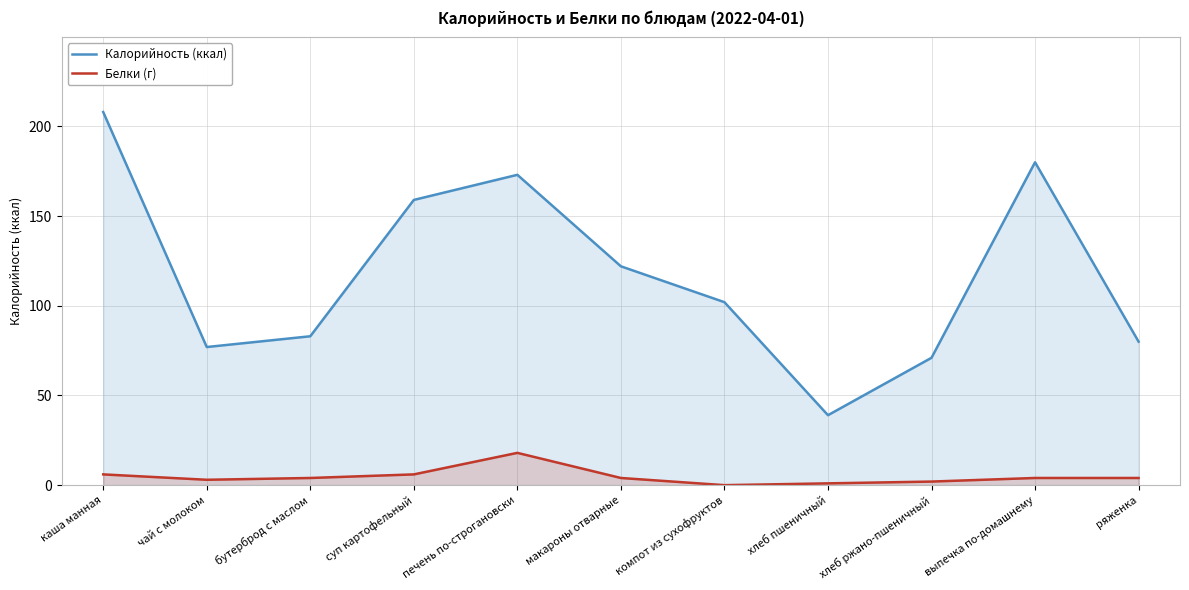

What is the total value across all series at бутерброд с маслом?

87